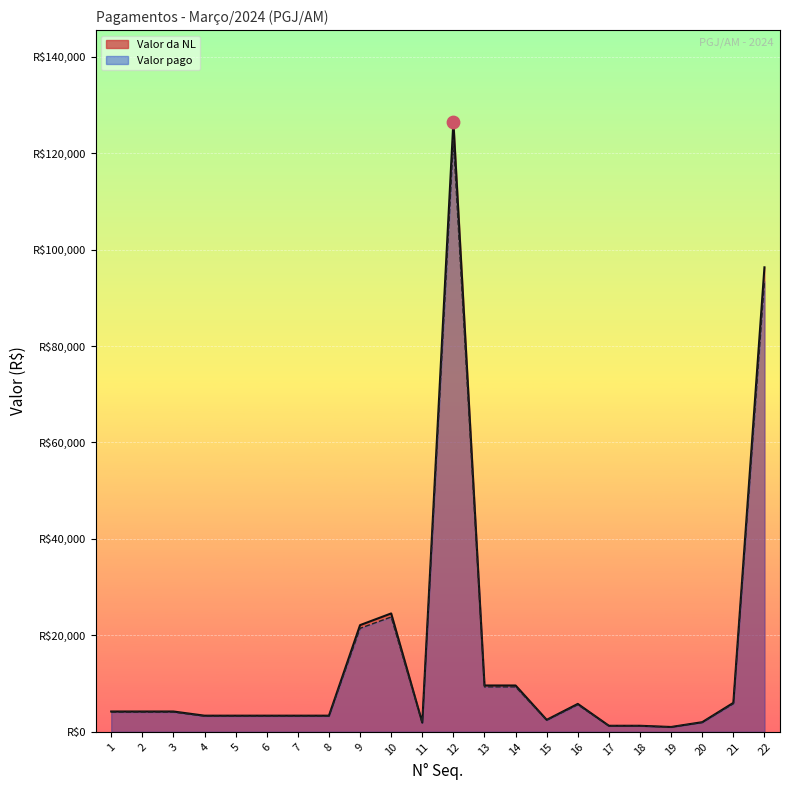

What are all the series names shown in the legend?

Valor da NL, Valor pago